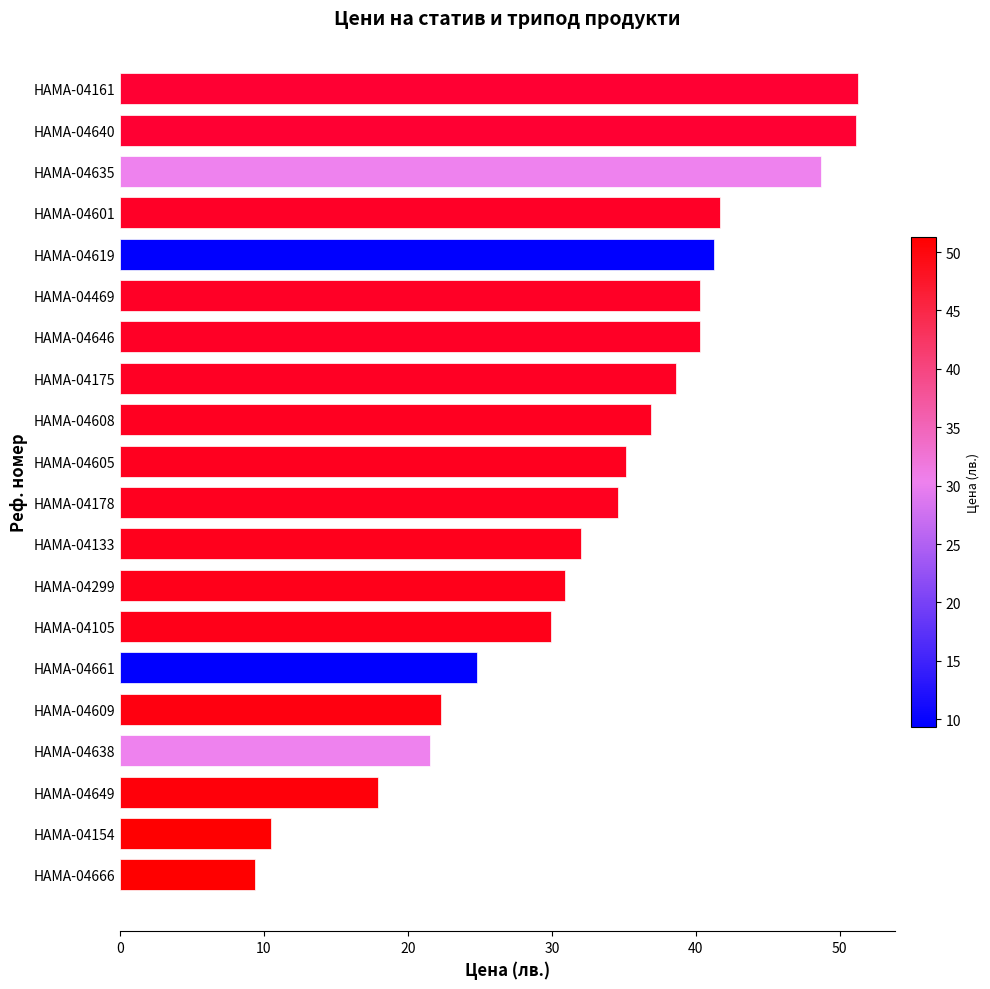

How many values exceed 35?

10